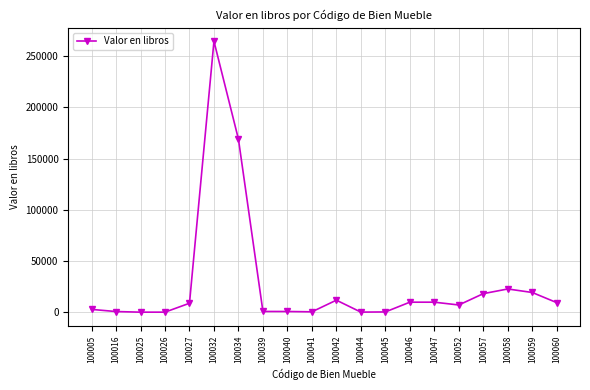

The value at 100057 is 18346. True or false?

True